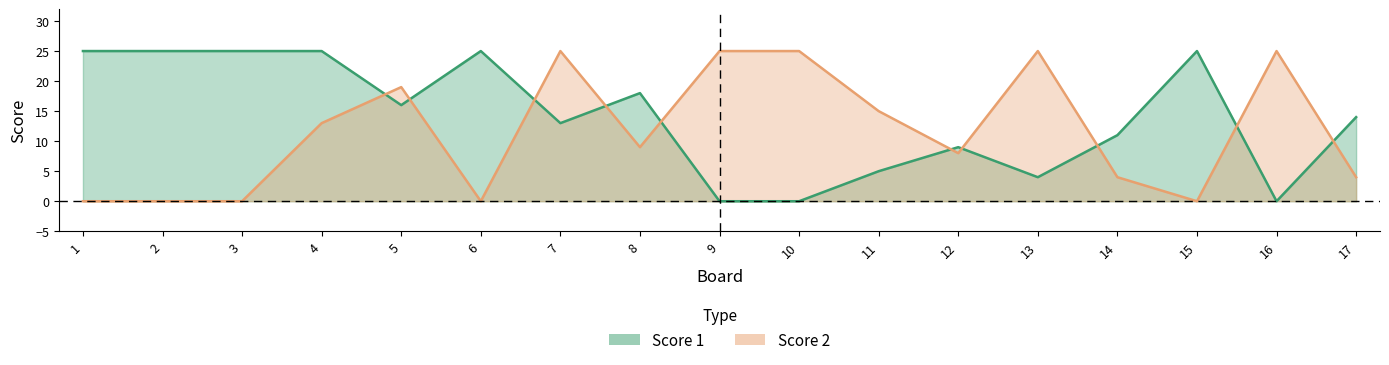

Where is Score 2 nearest to the value 12?

4